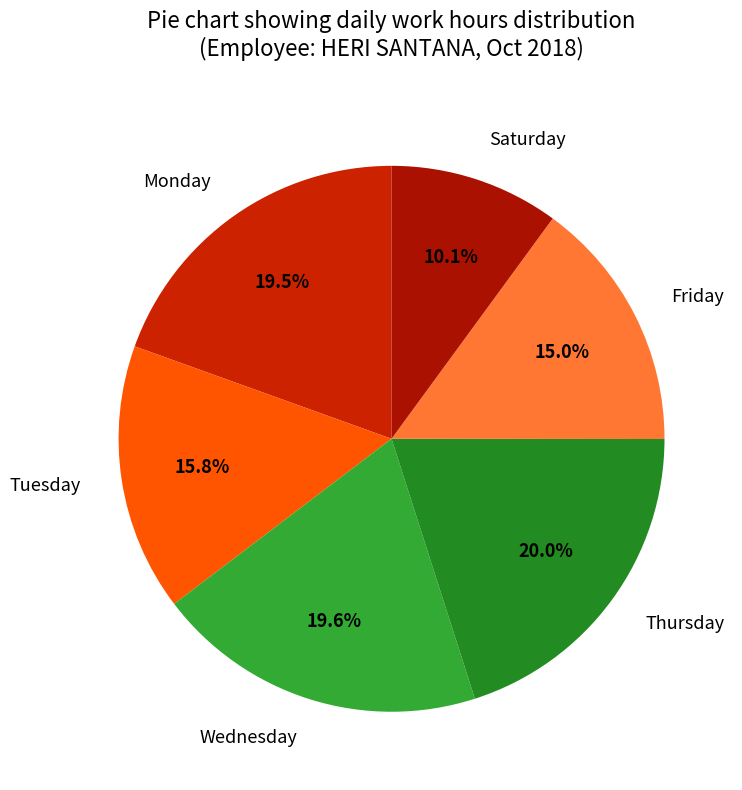

How many segments does this pie chart have?

6